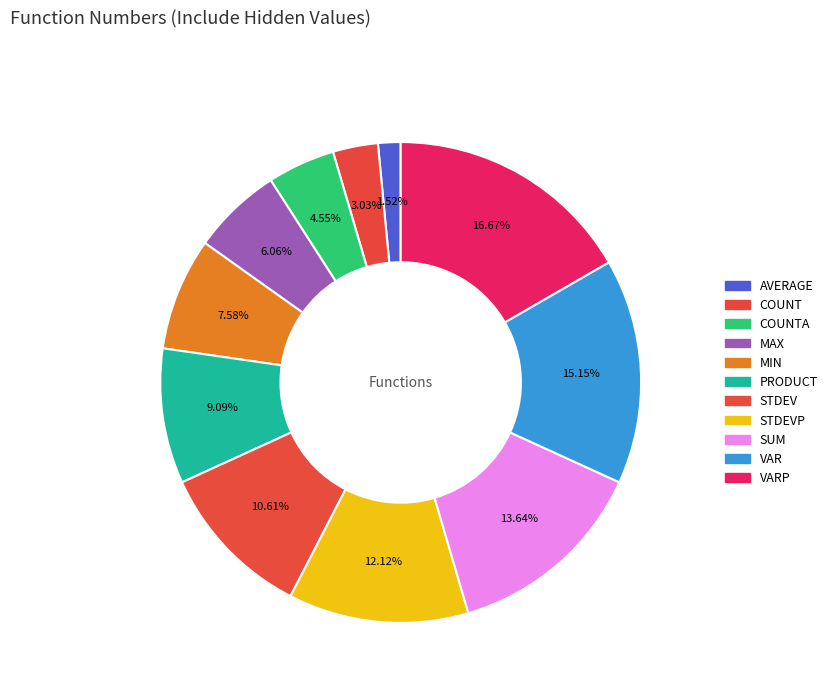

How many slices are in this pie chart?

11